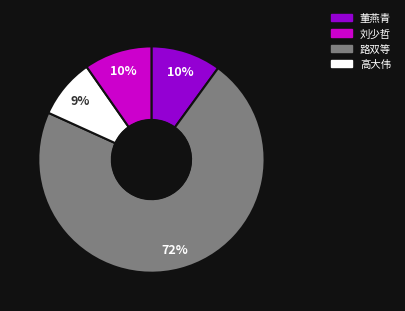

To the nearest percent, what is the average slice percentage?

25%